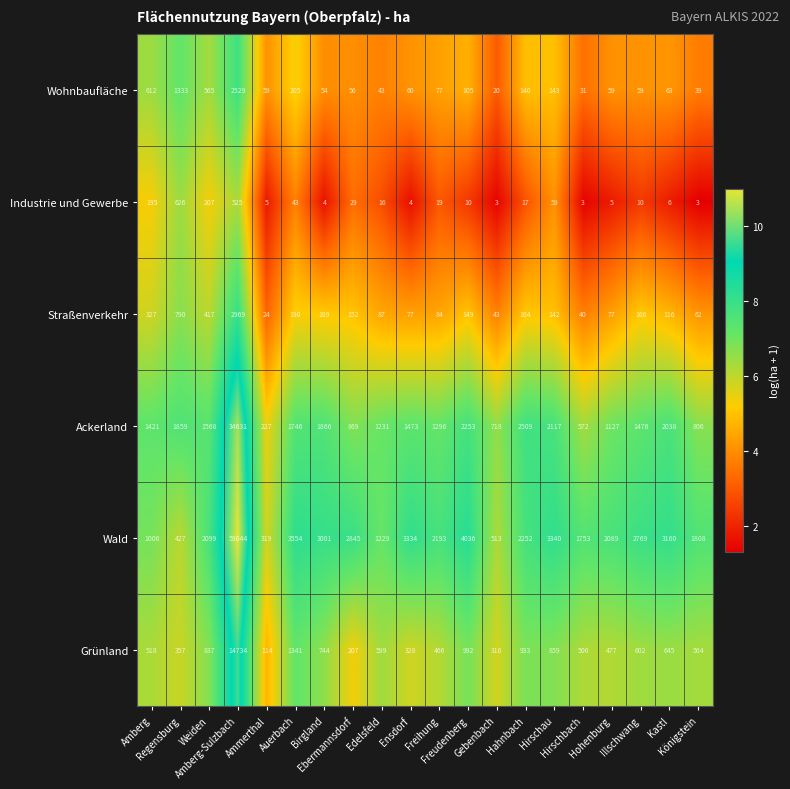

What is the sum of all Wohnbaufläche values?

6252